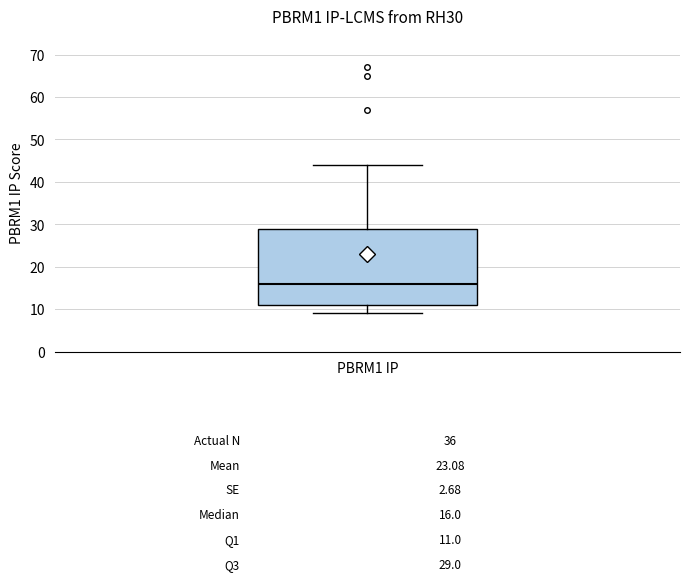

Read this box plot against the y-axis: the position of the median line, the range covered by the box, and the ends of both whiskers. The values are not printed on the chart, so give them approximately, as read against the axis.

median 16, box 11 to 29, whiskers 9 to 44